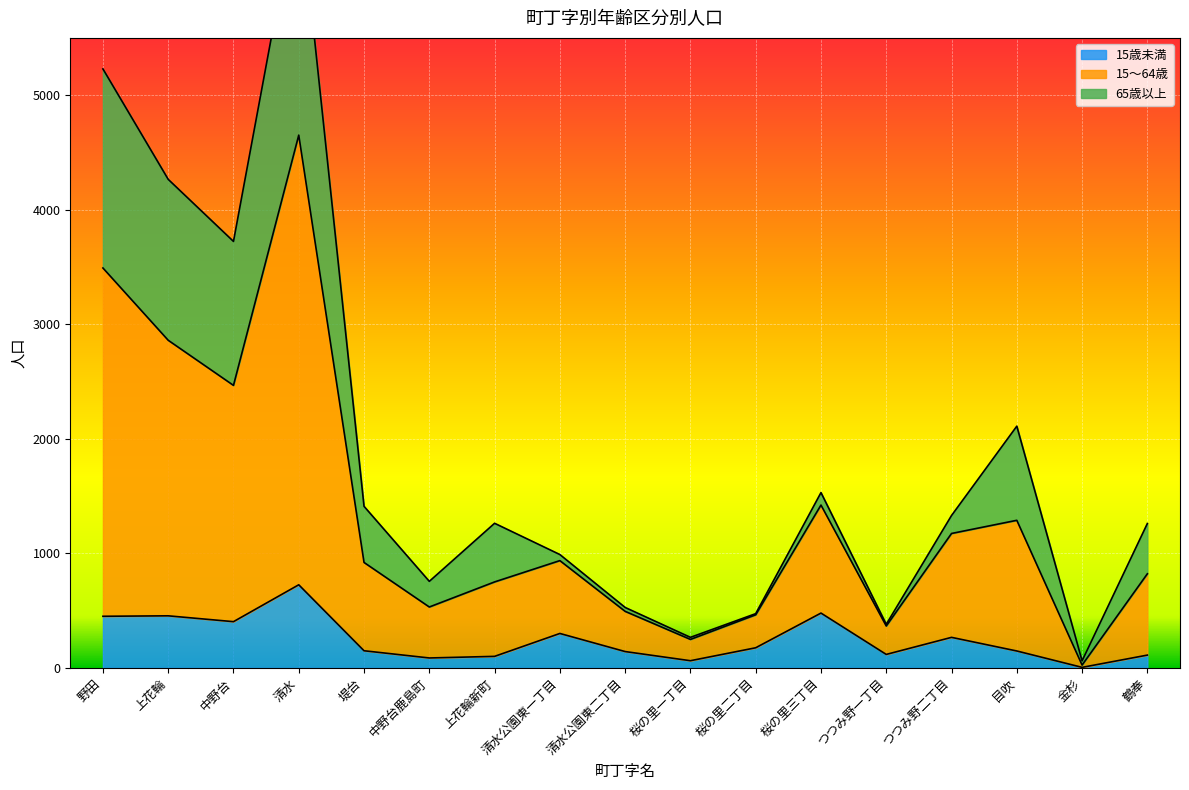

How many interior local peaks does the 15～64歳 series have?

4